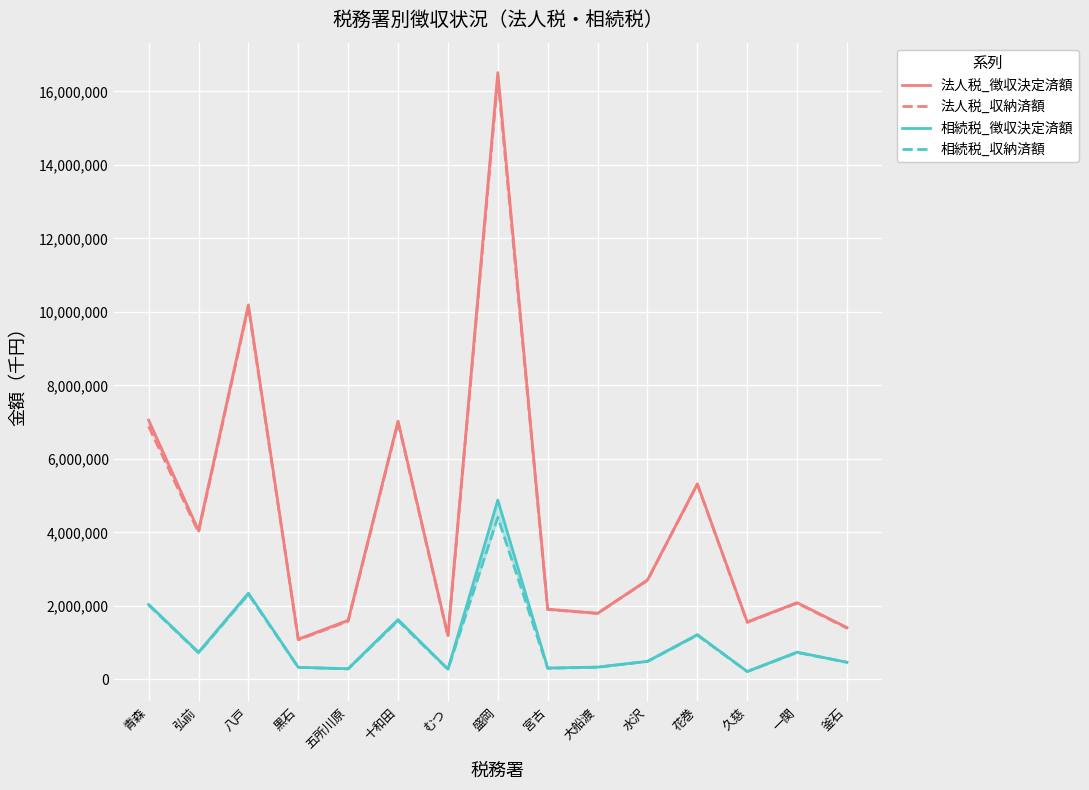

The 相続税_収納済額 series shows 95992 at 黒石. True or false?

False